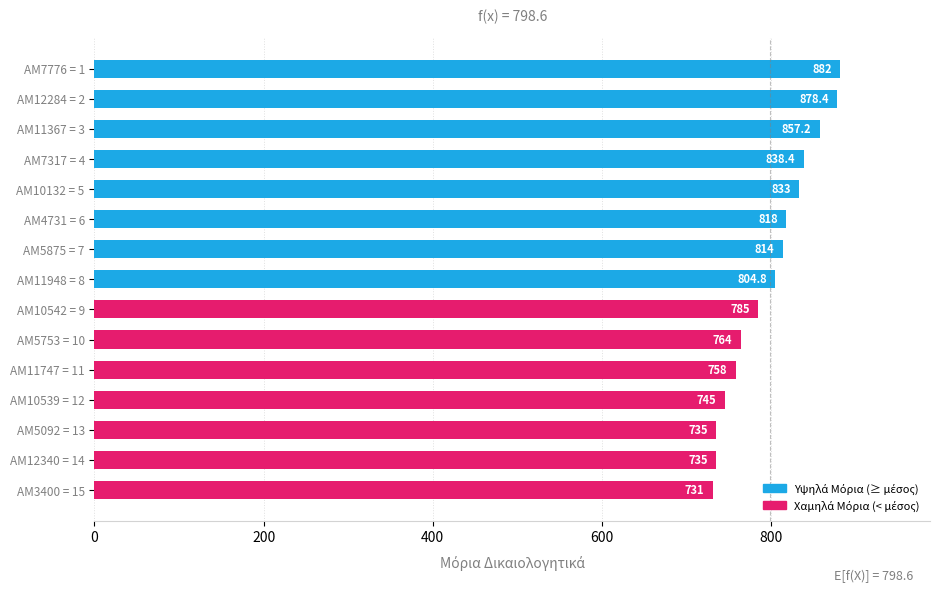

What is the greatest value displayed?

882.0